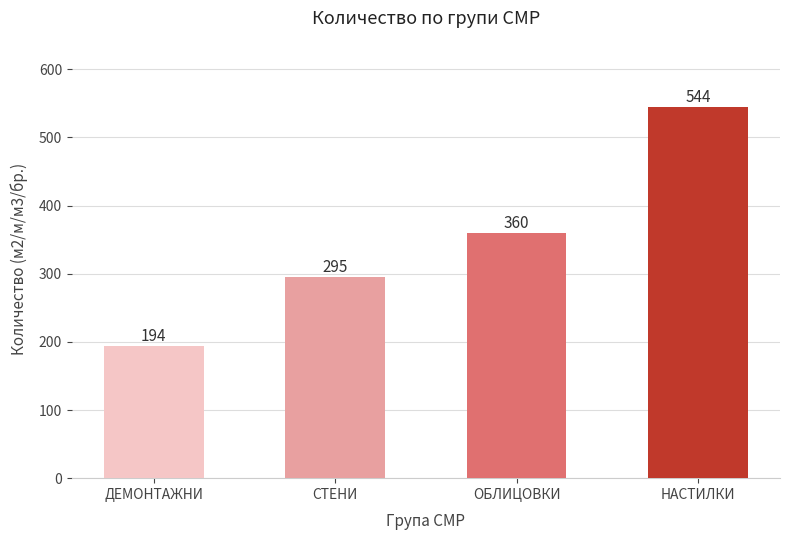

List the labels in order of value, largest first.

НАСТИЛКИ, ОБЛИЦОВКИ, СТЕНИ, ДЕМОНТАЖНИ